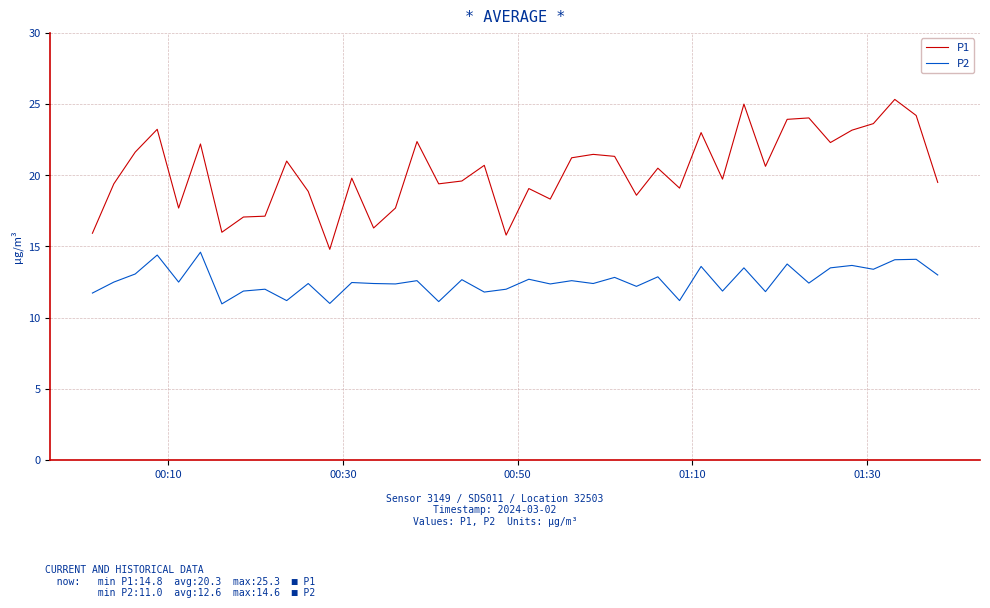

What is the lowest value of the P1 series?

14.8